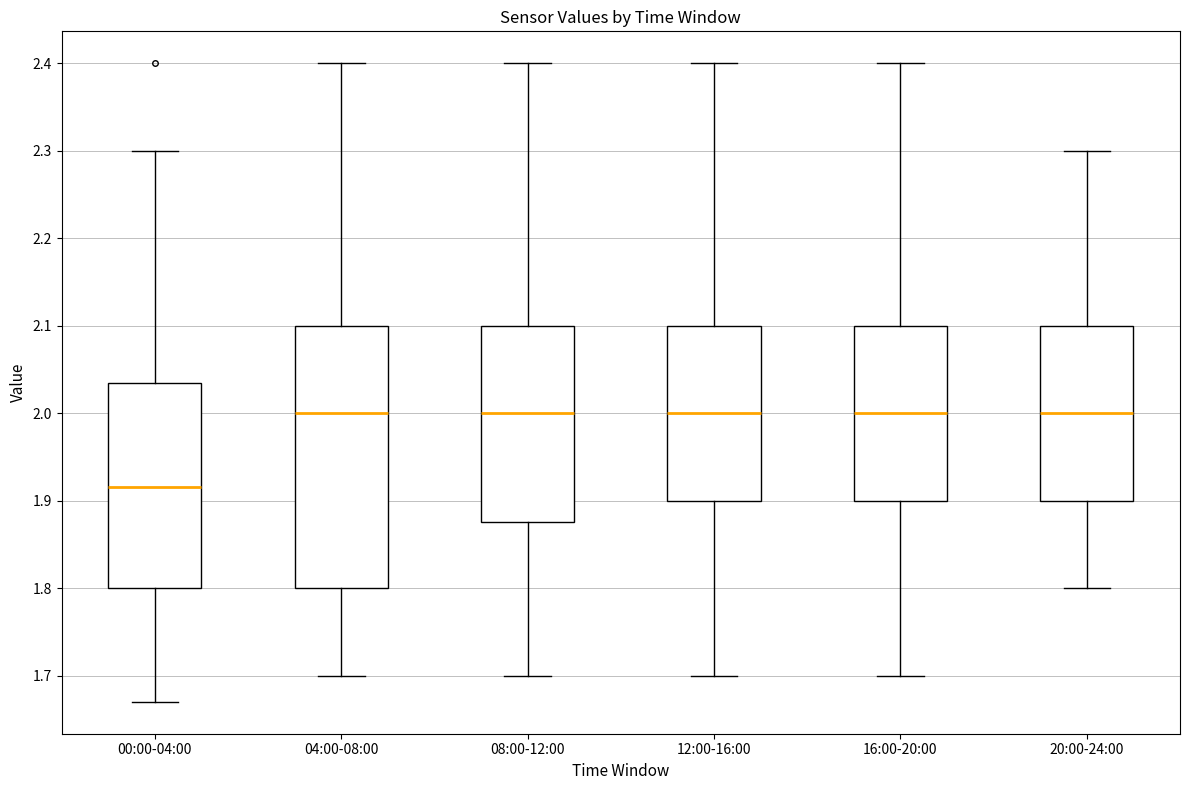

Where is the upper edge of the box for 08:00-12:00 on the y-axis? The values are not printed on the chart, so give them approximately, as read against the axis.

2.10